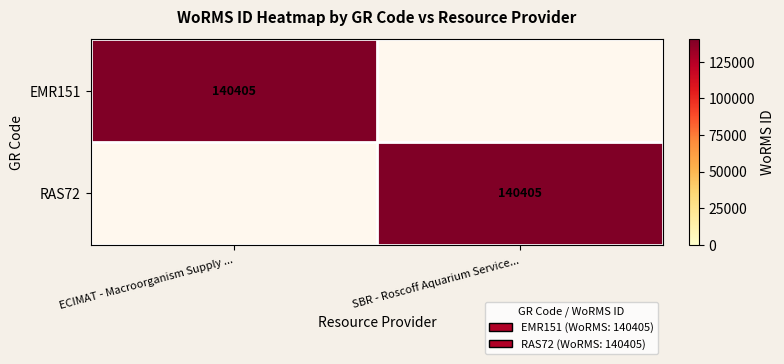

Count the number of categories in the chart.

2